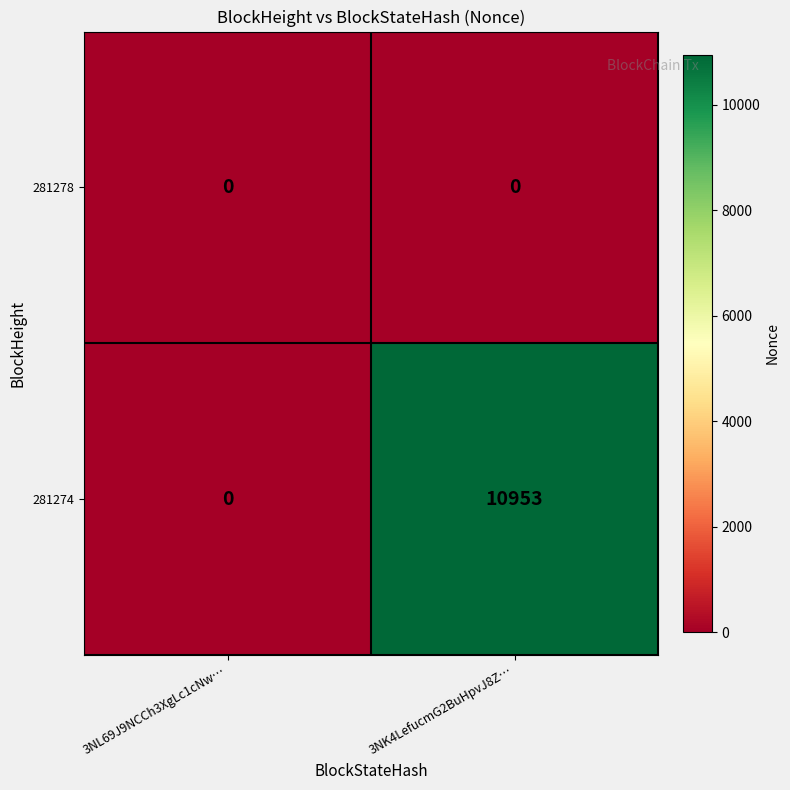

At which category does the chart reach its peak across all series?

3NK4LefucmG2BuHpvJ8Z…